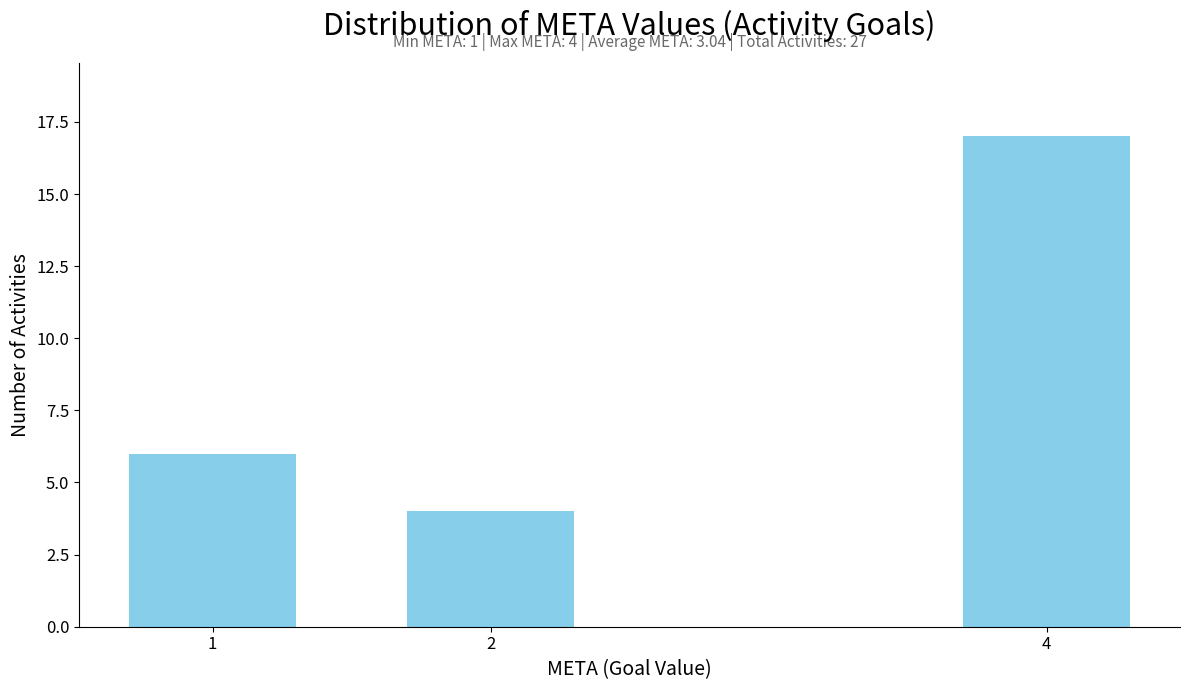

Reading left to right, extract all data points from this chart.

1=6	2=4	4=17